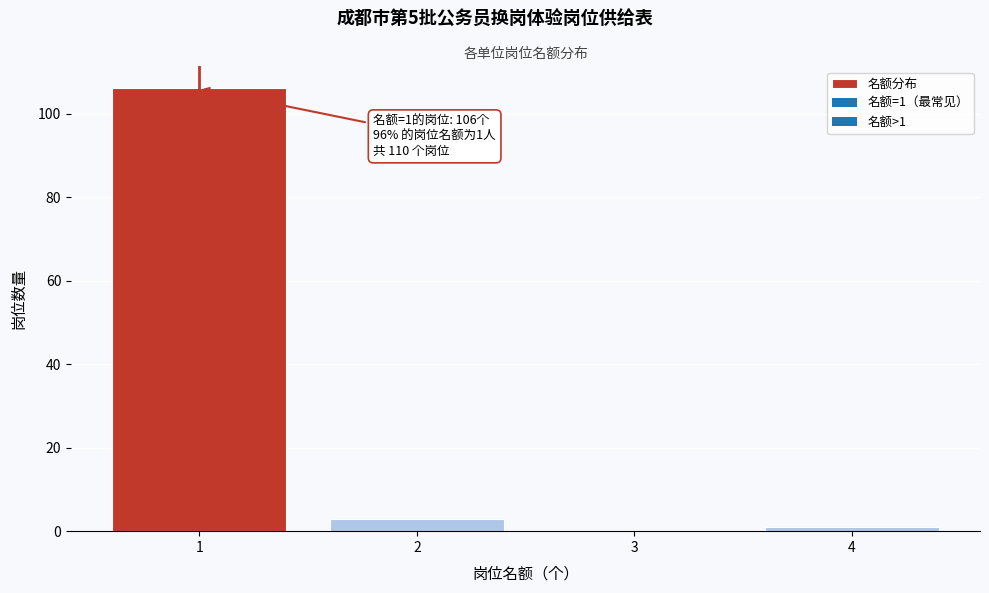

Reading left to right, extract all data points from this chart.

1=106	2=3	3=0	4=1